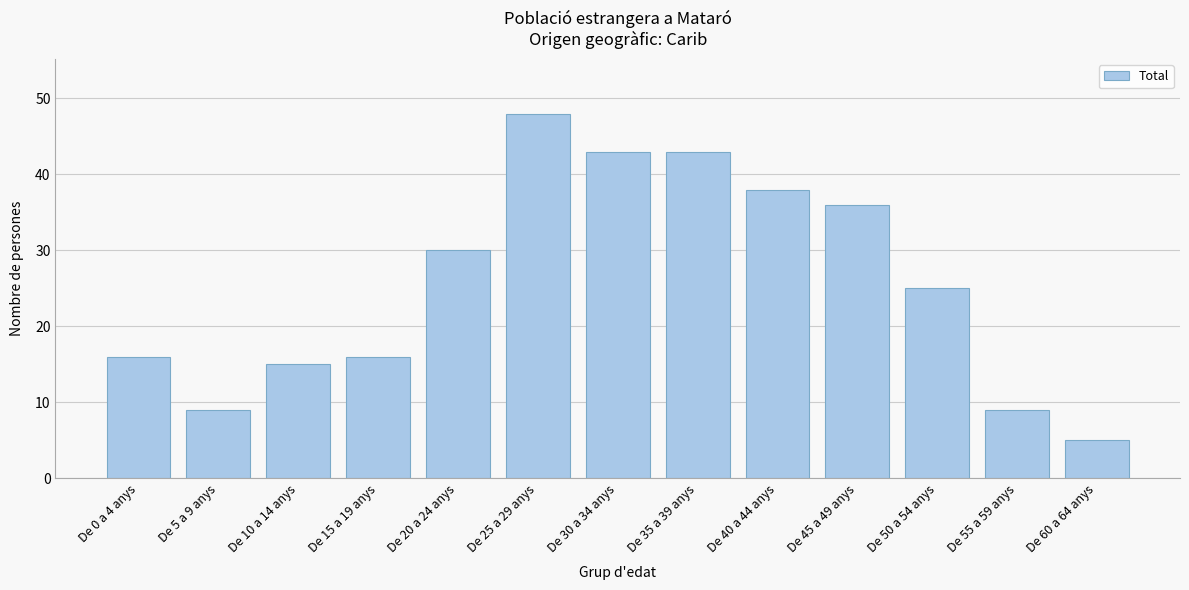

Reading left to right, extract all data points from this chart.

De 0 a 4 anys=16	De 5 a 9 anys=9	De 10 a 14 anys=15	De 15 a 19 anys=16	De 20 a 24 anys=30	De 25 a 29 anys=48	De 30 a 34 anys=43	De 35 a 39 anys=43	De 40 a 44 anys=38	De 45 a 49 anys=36	De 50 a 54 anys=25	De 55 a 59 anys=9	De 60 a 64 anys=5